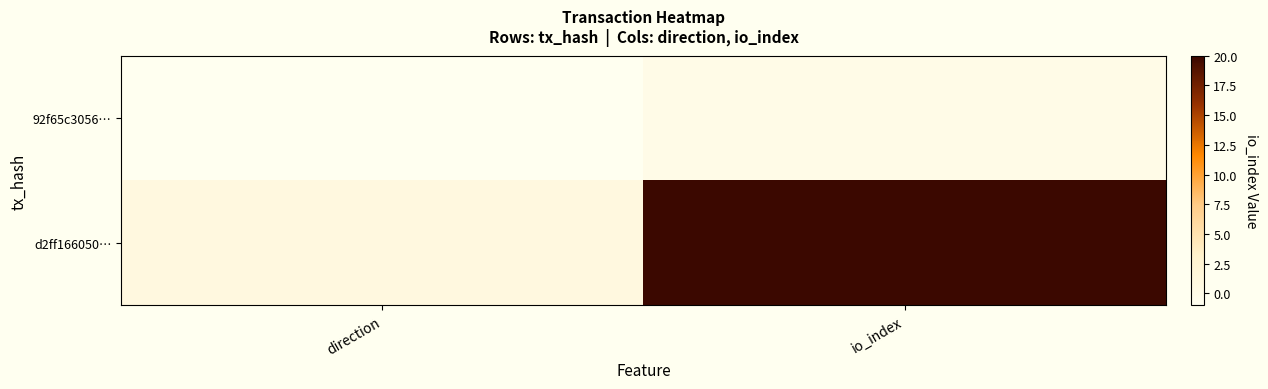

Which series has the largest range (max minus min)?

d2ff166050…